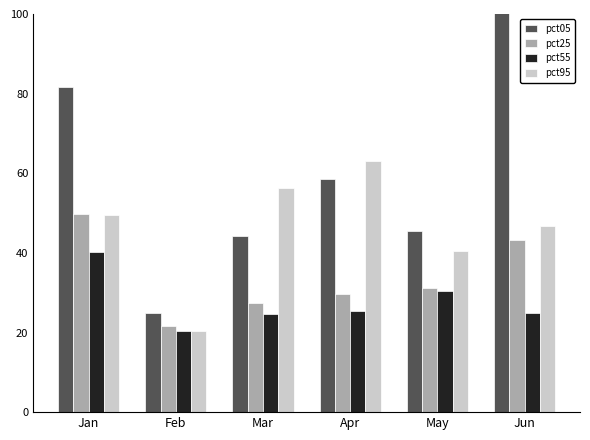

Does the chart contain any negative values?

No